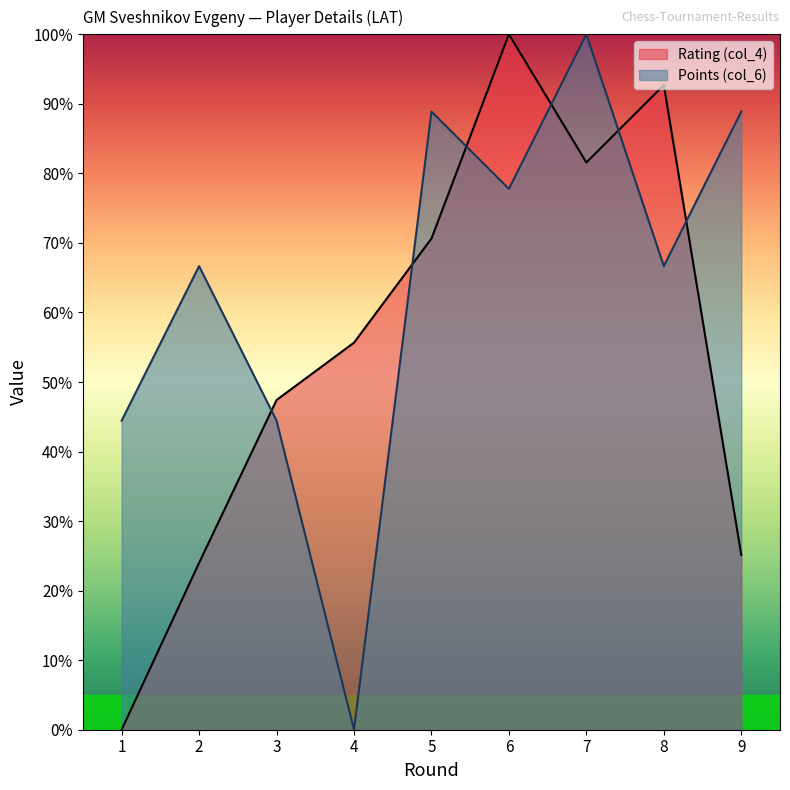

In Rating (col_4), how many points are lower than both neighbors (excluding endpoints)?

1